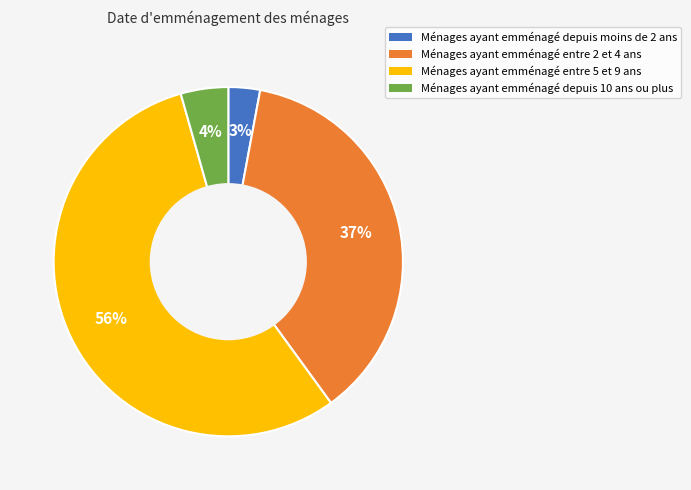

Is there any slice that represents more than half of the pie?

Yes